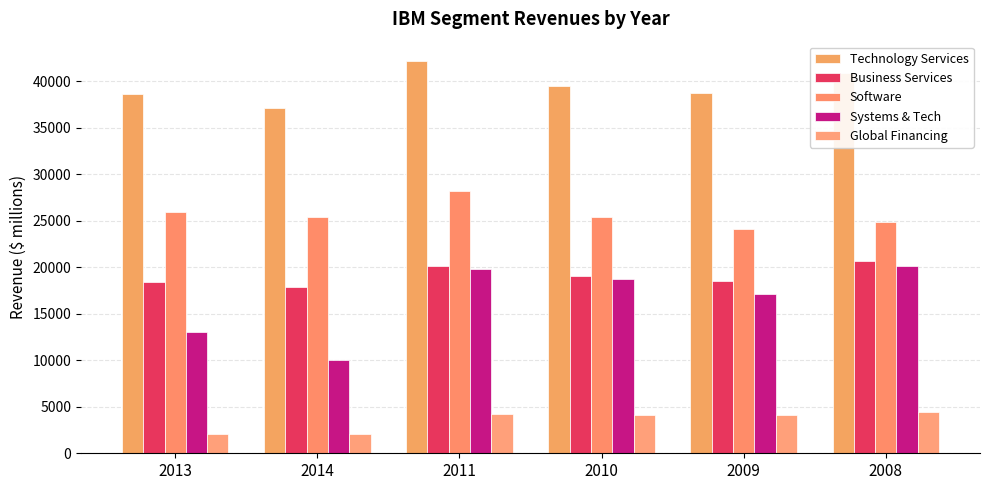

Does the chart contain stacked bars?

No